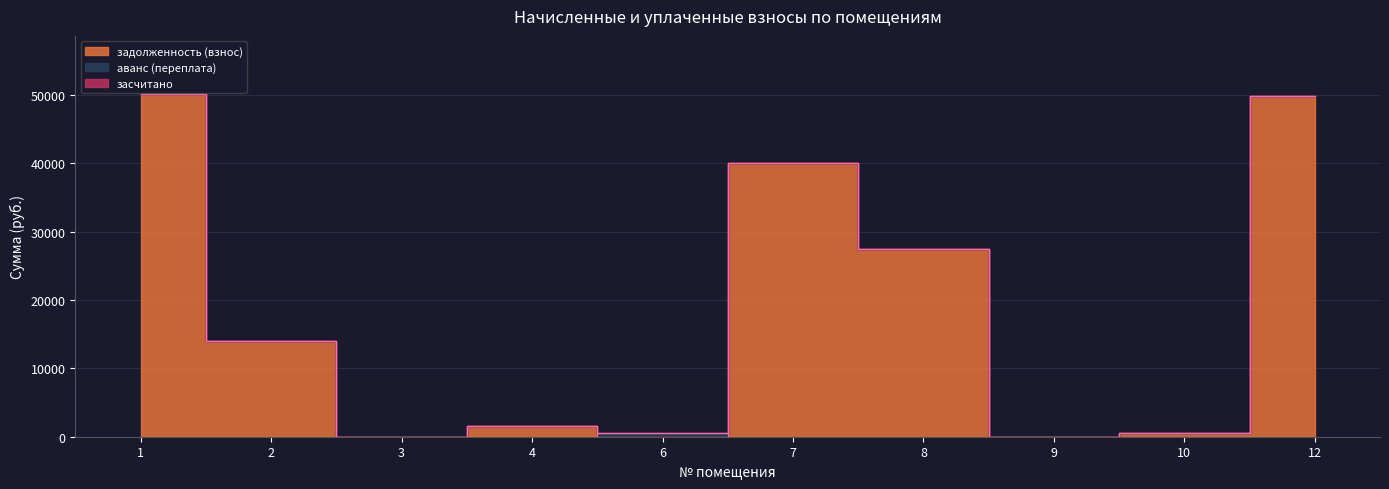

At which category does the chart reach its peak across all series?

1